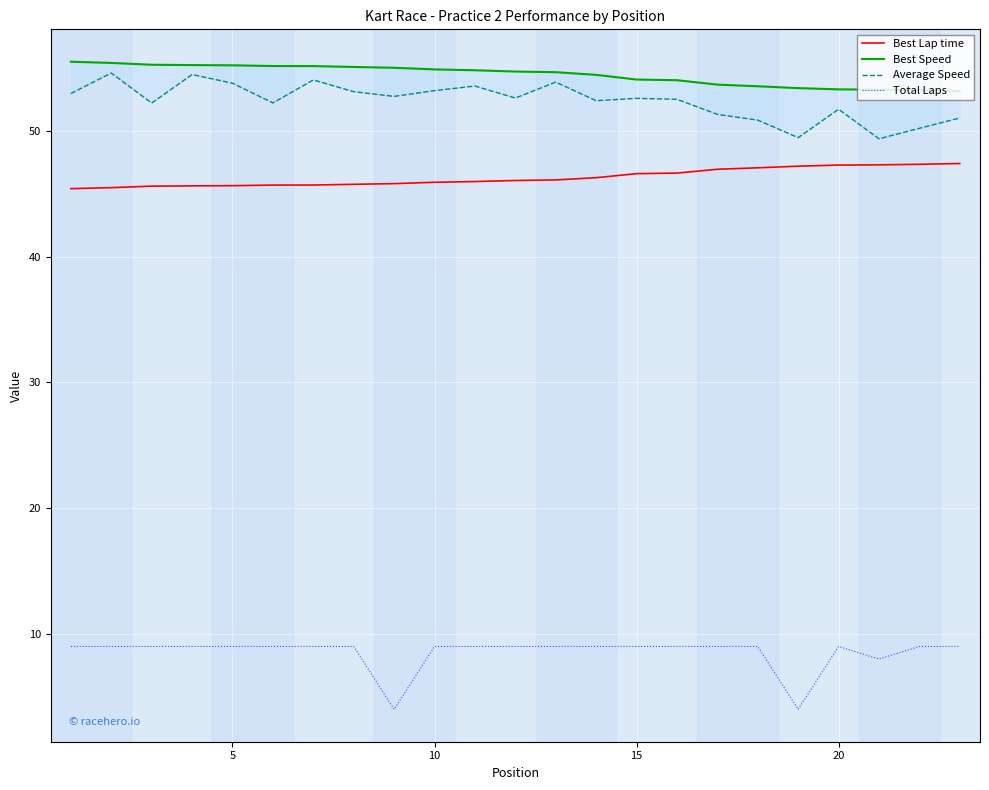

True or false: Total Laps has more than 1 interior local peaks.

False